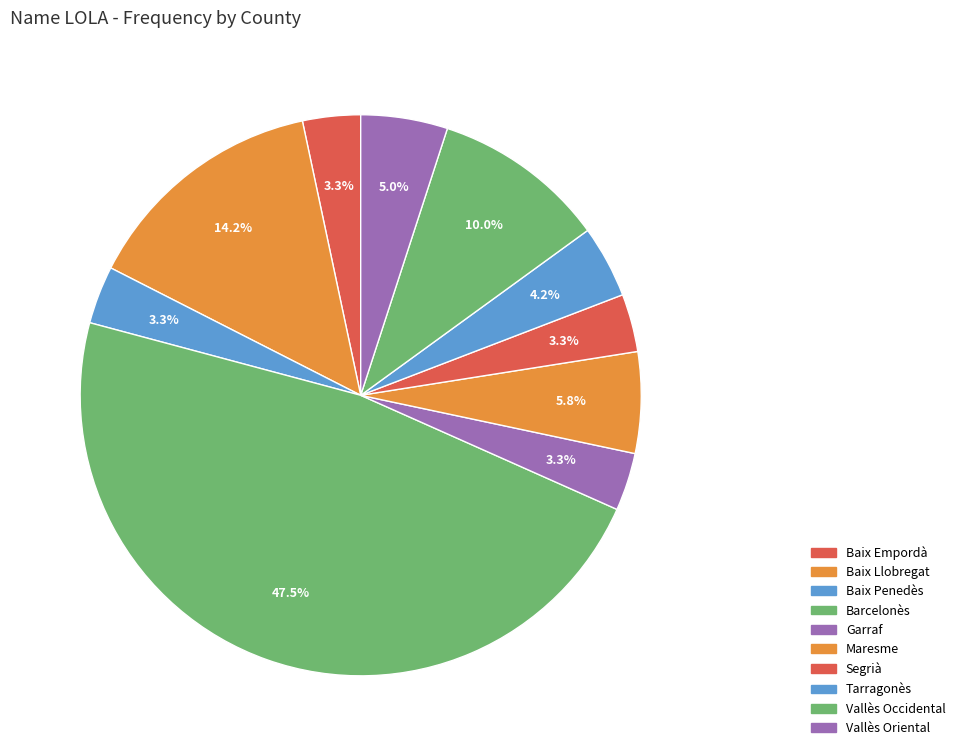

How many slices are in this pie chart?

10